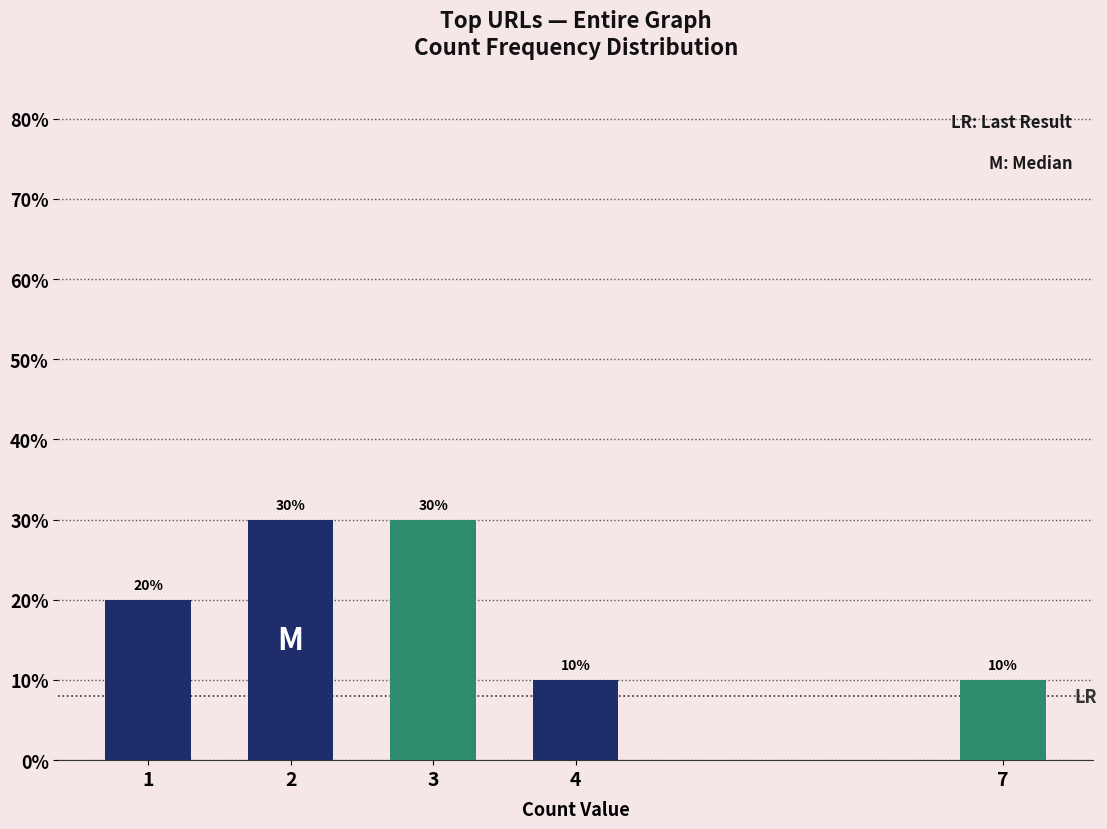

Reading right to left, transcribe all the data shown in this chart.

7=10	4=10	3=30	2=30	1=20